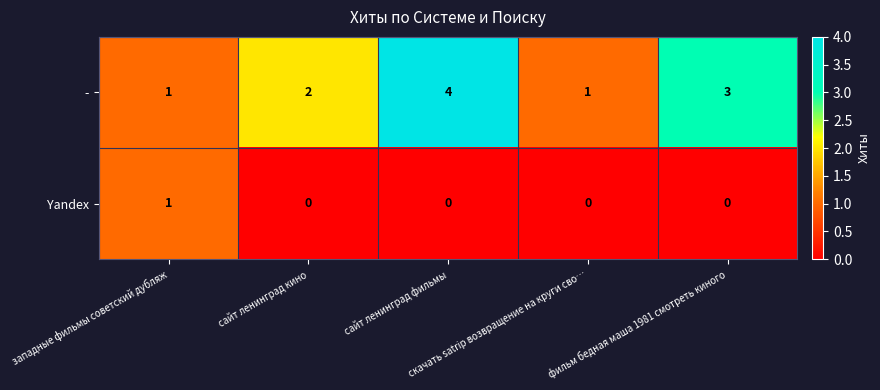

Which series has the largest range (max minus min)?

-